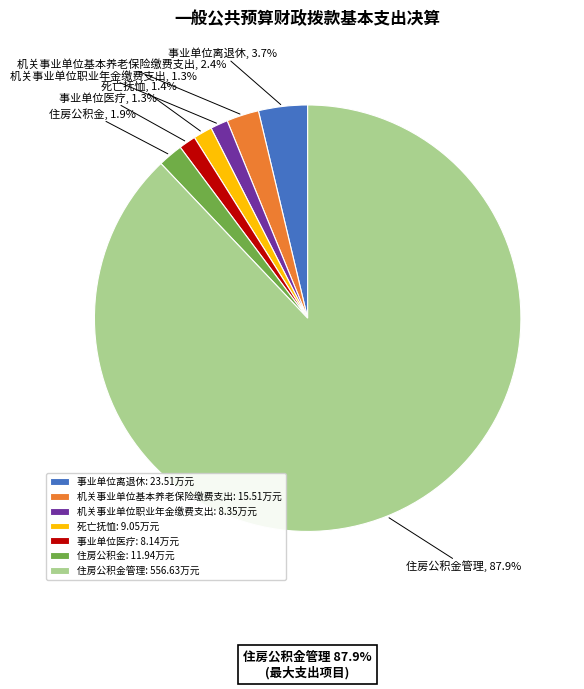

Is it true that 事业单位医疗 is 12% of the pie?

False